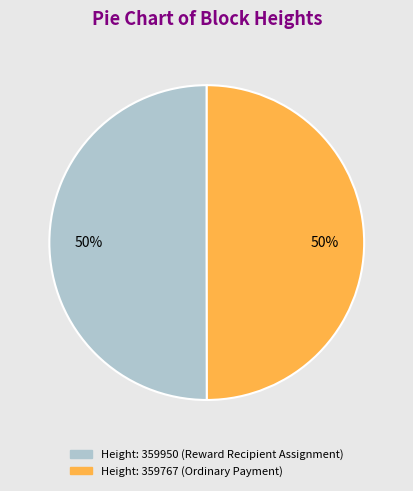

To the nearest percent, what is the average slice percentage?

50%